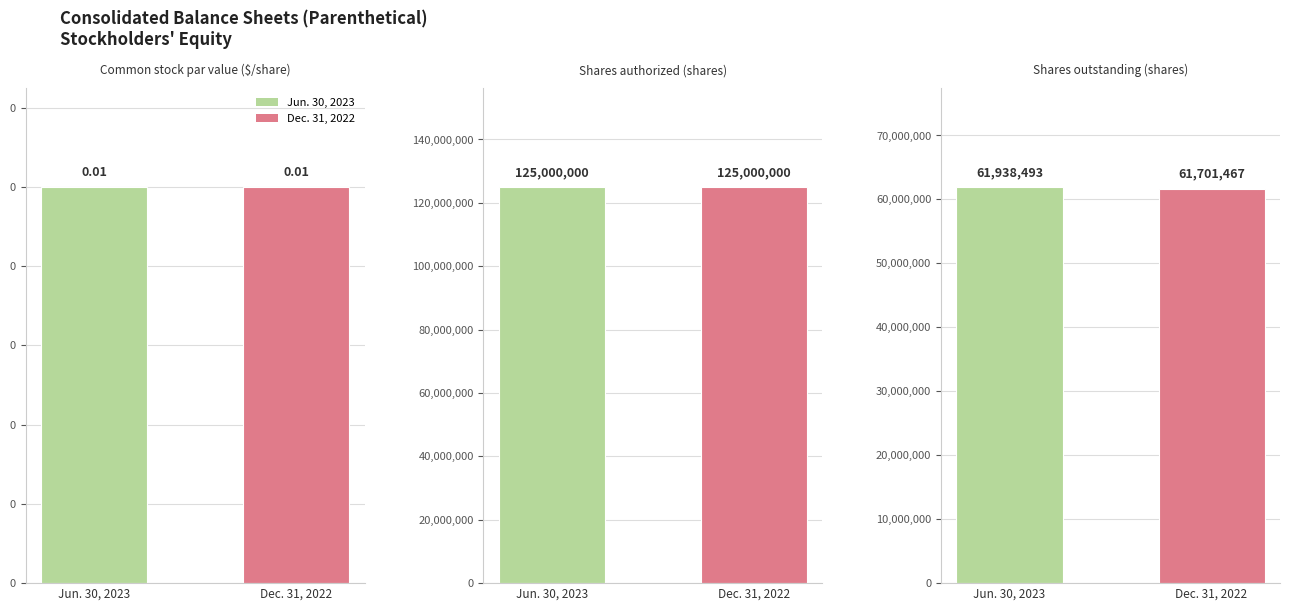

Rank the series by their average value, from lowest to highest.

Dec. 31, 2022, Jun. 30, 2023